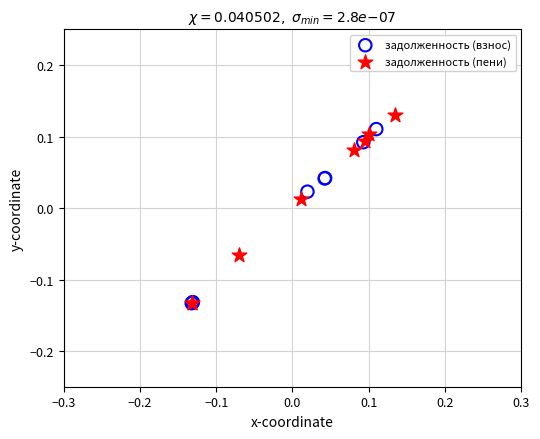

What are all the series names shown in the legend?

задолженность (взнос), задолженность (пени)